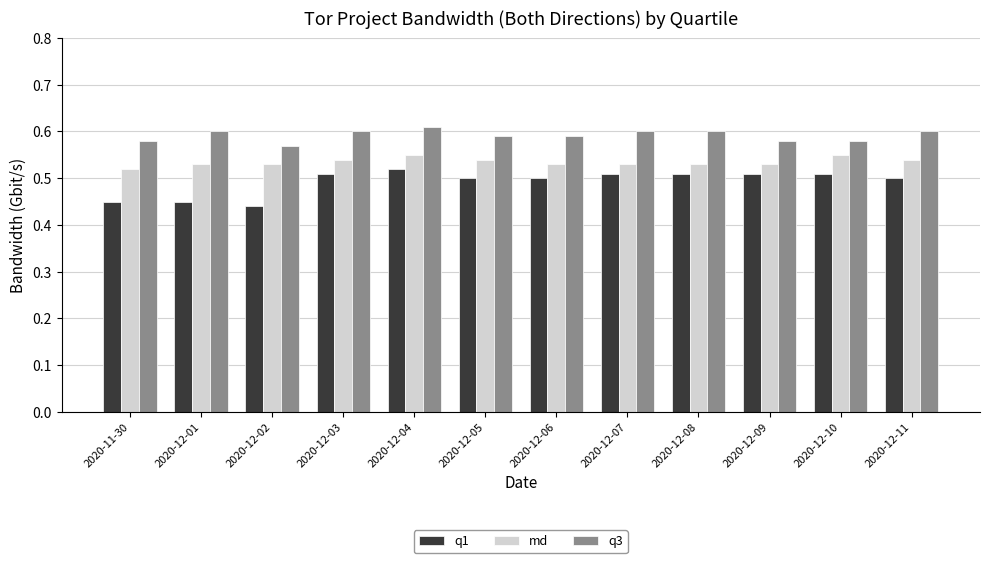

What is the label of the 4th bar from the right?

2020-12-08